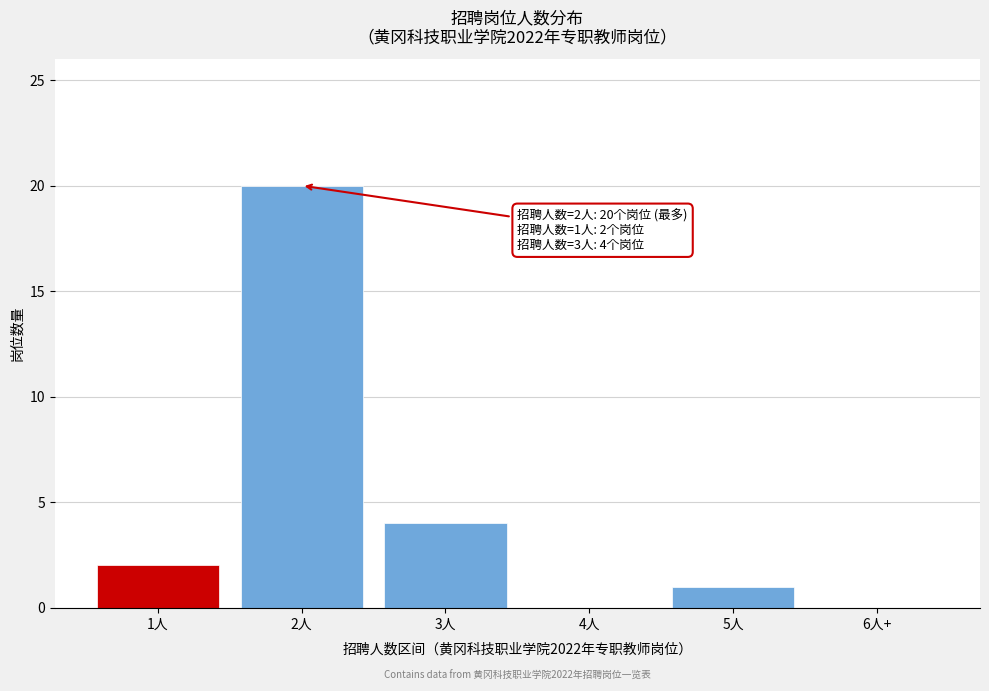

Reading right to left, extract all data points from this chart.

6人+=0	5人=1	4人=0	3人=4	2人=20	1人=2